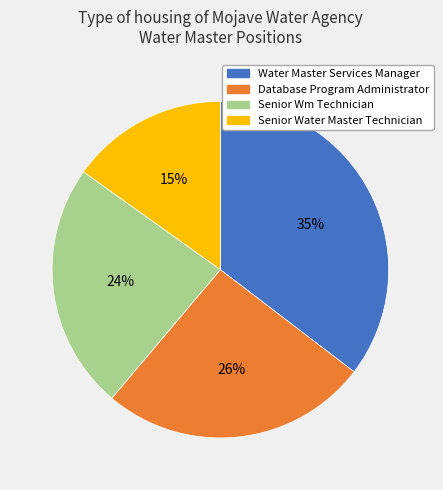

To the nearest percent, what portion does Senior Wm Technician represent?

24%